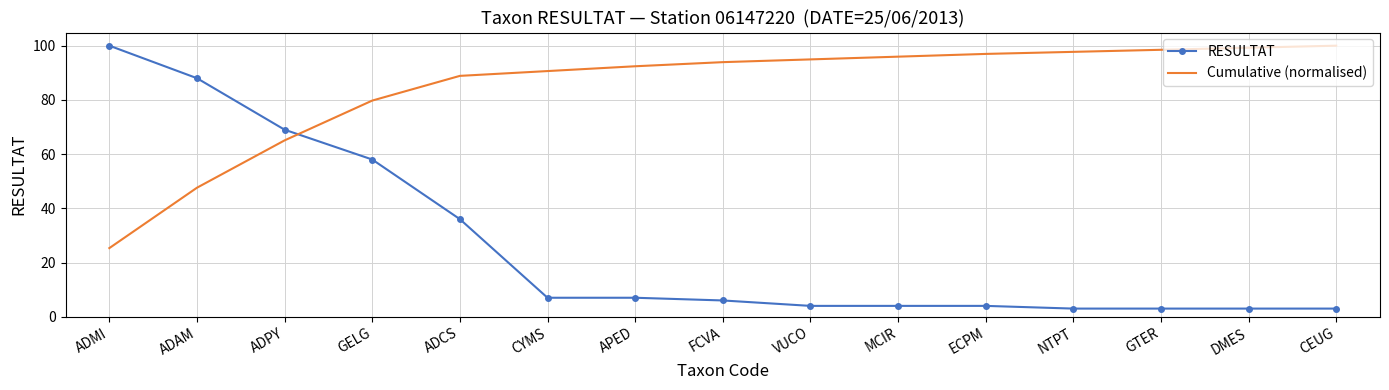

Between ADAM and GELG, which series saw the biggest shift?

Cumulative (normalised)